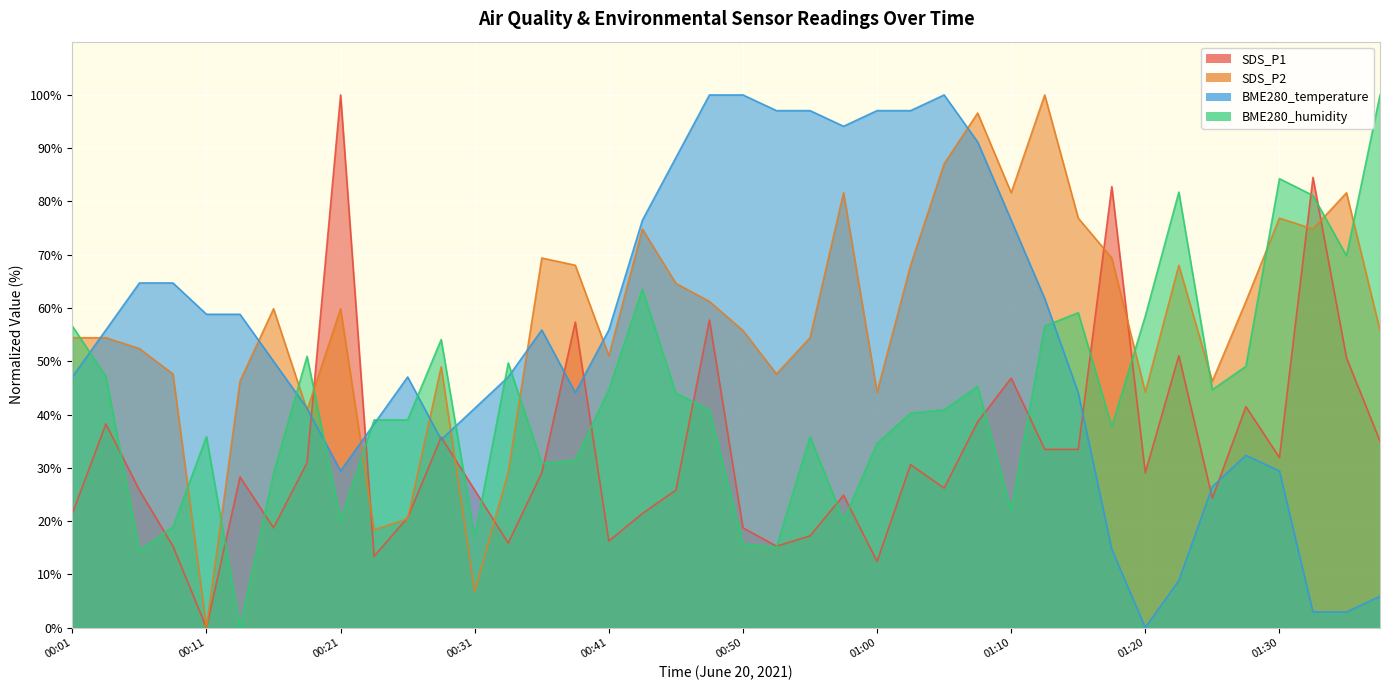

Rank the series at 00:36 from highest to lowest value.

SDS_P2, BME280_temperature, BME280_humidity, SDS_P1